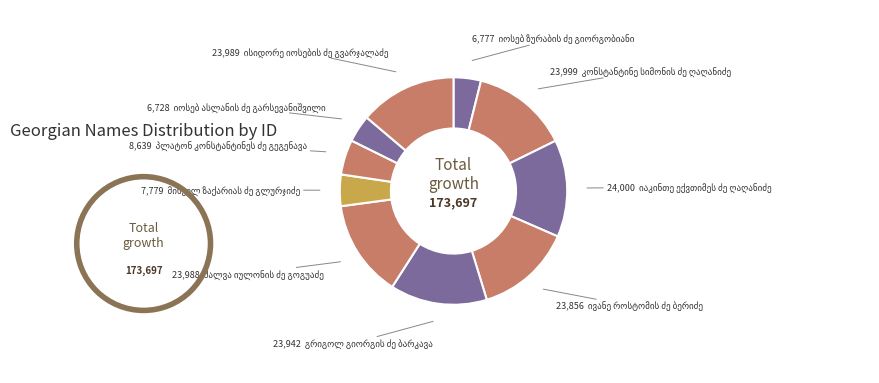

Count the number of slices in the pie.

10